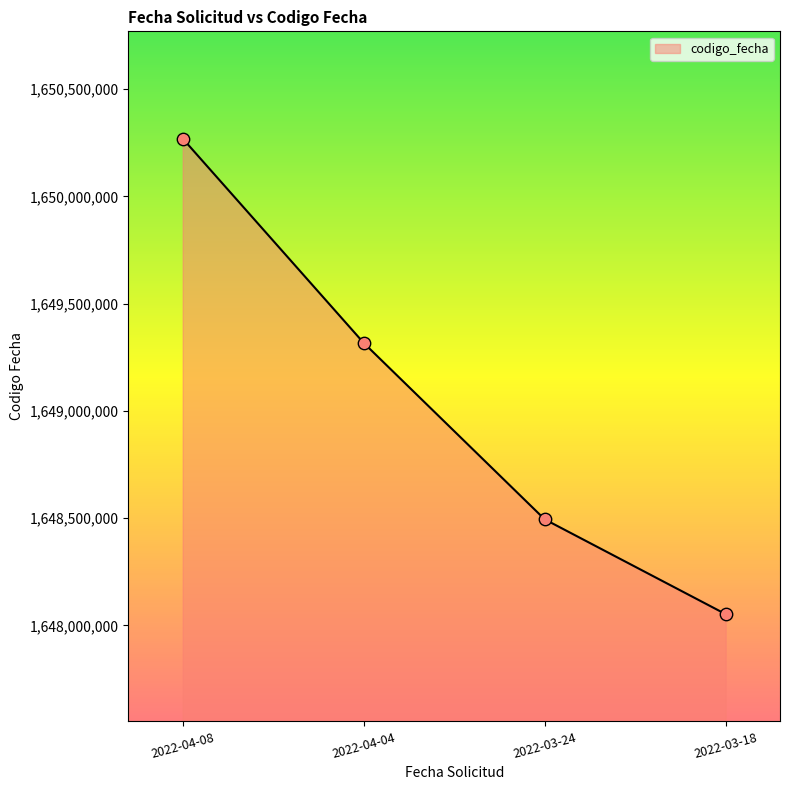

Between 2022-04-04 and 2022-03-18, which is larger?

2022-04-04